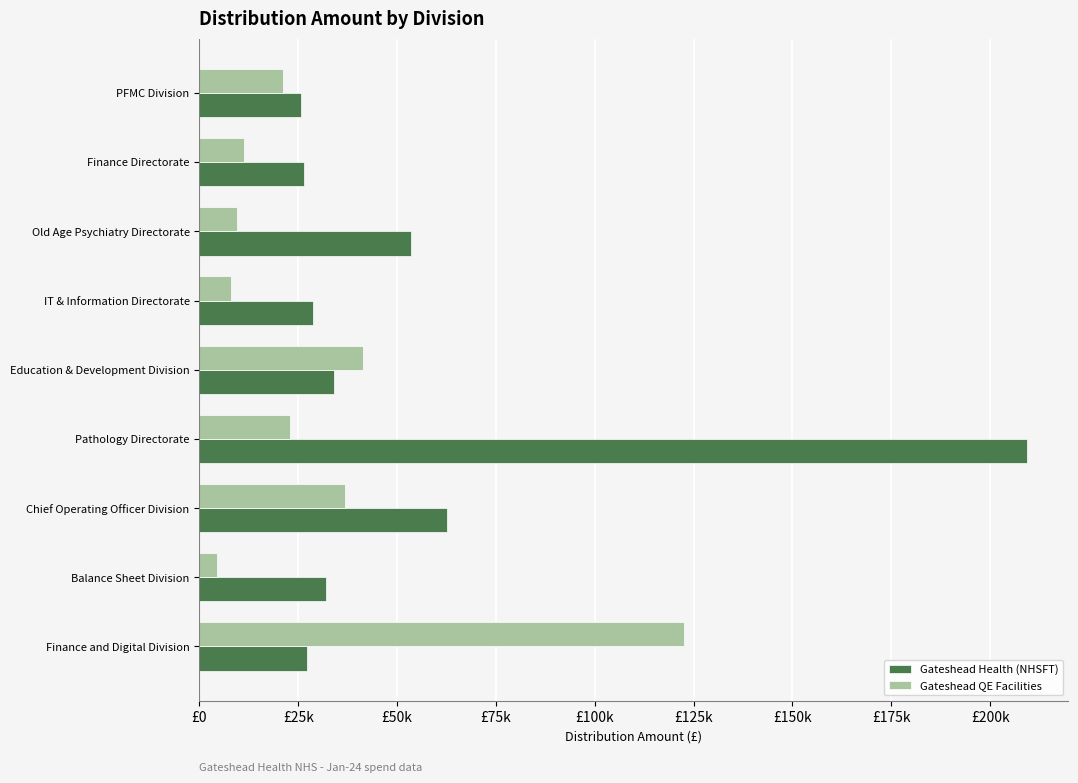

Reading right to left, what are all the values shown in this chart?

Gateshead Health (NHSFT): 25676.1	26468.0	53553.5	28718.5	33996.6	209290.7	62550.1	31949.3	27207.7
Gateshead QE Facilities: 21149.7	11200.0	9400.0	7995.0	41493.6	23049.0	36843.8	4521.4	122440.6